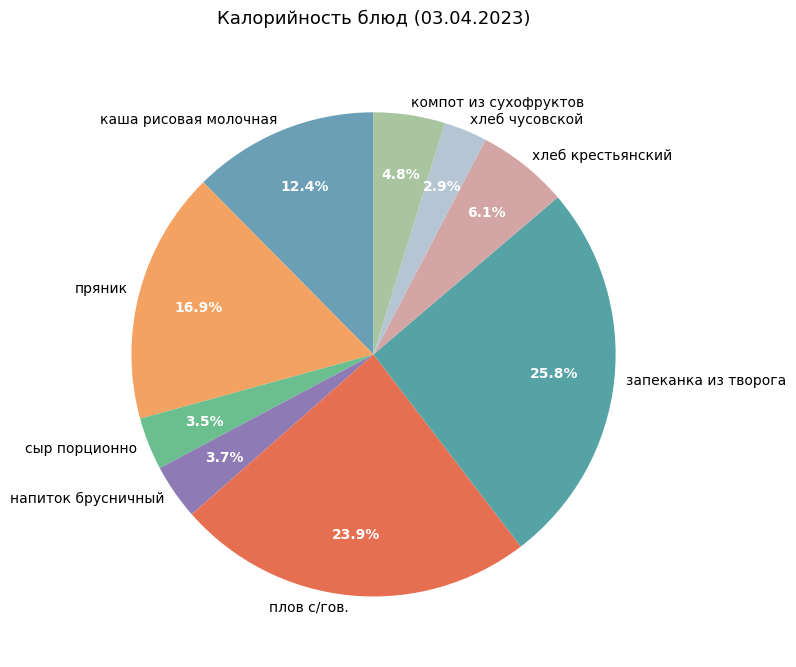

Approximately how many times larger is the value at каша рисовая молочная compared to пряник?

0.7